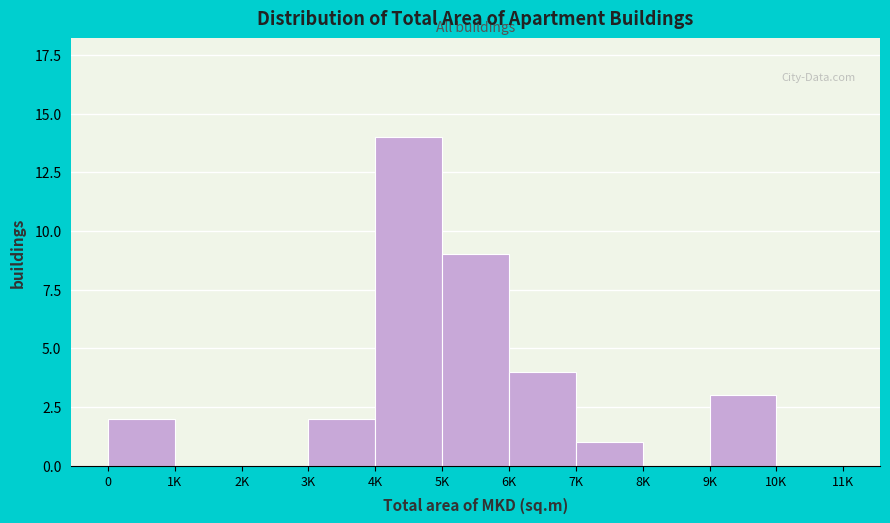

Reading right to left, list all the values displayed in this chart.

10K=0	9K=3	8K=0	7K=1	6K=4	5K=9	4K=14	3K=2	2K=0	1K=0	0=2